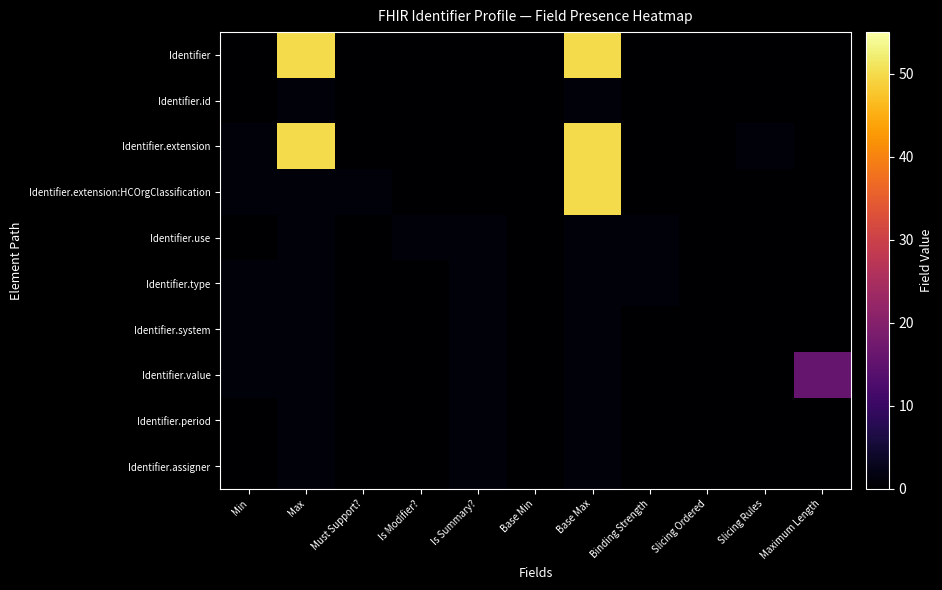

Reading left to right, what are all the values shown in this chart?

Identifier: Min=0	Max=50	Must Support?=0	Is Modifier?=0	Is Summary?=0	Base Min=0	Base Max=50	Binding Strength=0	Slicing Ordered=0	Slicing Rules=0	Maximum Length=0
Identifier.id: Min=0	Max=1	Must Support?=0	Is Modifier?=0	Is Summary?=0	Base Min=0	Base Max=1	Binding Strength=0	Slicing Ordered=0	Slicing Rules=0	Maximum Length=0
Identifier.extension: Min=1	Max=50	Must Support?=0	Is Modifier?=0	Is Summary?=0	Base Min=0	Base Max=50	Binding Strength=0	Slicing Ordered=0	Slicing Rules=1	Maximum Length=0
Identifier.extension:HCOrgClassification: Min=1	Max=1	Must Support?=1	Is Modifier?=0	Is Summary?=0	Base Min=0	Base Max=50	Binding Strength=0	Slicing Ordered=0	Slicing Rules=0	Maximum Length=0
Identifier.use: Min=0	Max=1	Must Support?=0	Is Modifier?=1	Is Summary?=1	Base Min=0	Base Max=1	Binding Strength=1	Slicing Ordered=0	Slicing Rules=0	Maximum Length=0
Identifier.type: Min=1	Max=1	Must Support?=0	Is Modifier?=0	Is Summary?=1	Base Min=0	Base Max=1	Binding Strength=1	Slicing Ordered=0	Slicing Rules=0	Maximum Length=0
Identifier.system: Min=1	Max=1	Must Support?=0	Is Modifier?=0	Is Summary?=1	Base Min=0	Base Max=1	Binding Strength=0	Slicing Ordered=0	Slicing Rules=0	Maximum Length=0
Identifier.value: Min=1	Max=1	Must Support?=0	Is Modifier?=0	Is Summary?=1	Base Min=0	Base Max=1	Binding Strength=0	Slicing Ordered=0	Slicing Rules=0	Maximum Length=16
Identifier.period: Min=0	Max=1	Must Support?=0	Is Modifier?=0	Is Summary?=1	Base Min=0	Base Max=1	Binding Strength=0	Slicing Ordered=0	Slicing Rules=0	Maximum Length=0
Identifier.assigner: Min=0	Max=1	Must Support?=0	Is Modifier?=0	Is Summary?=1	Base Min=0	Base Max=1	Binding Strength=0	Slicing Ordered=0	Slicing Rules=0	Maximum Length=0